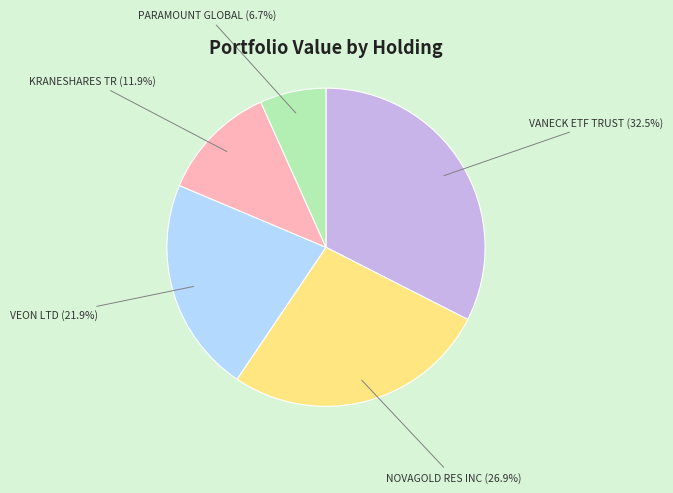

Is there any slice that represents more than half of the pie?

No